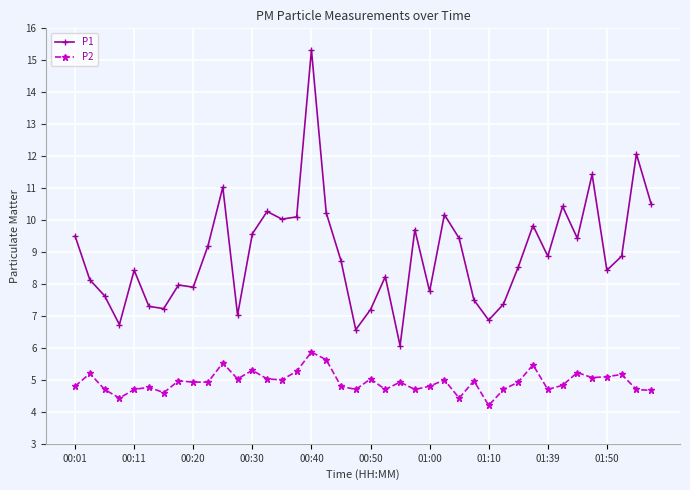

What are all the series names shown in the legend?

P1, P2